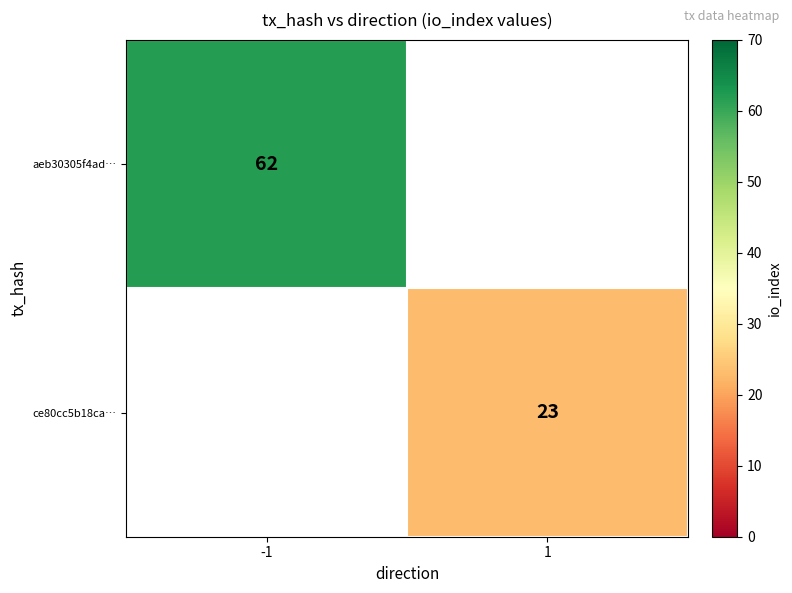

At how many categories does at least one series exceed 53?

1